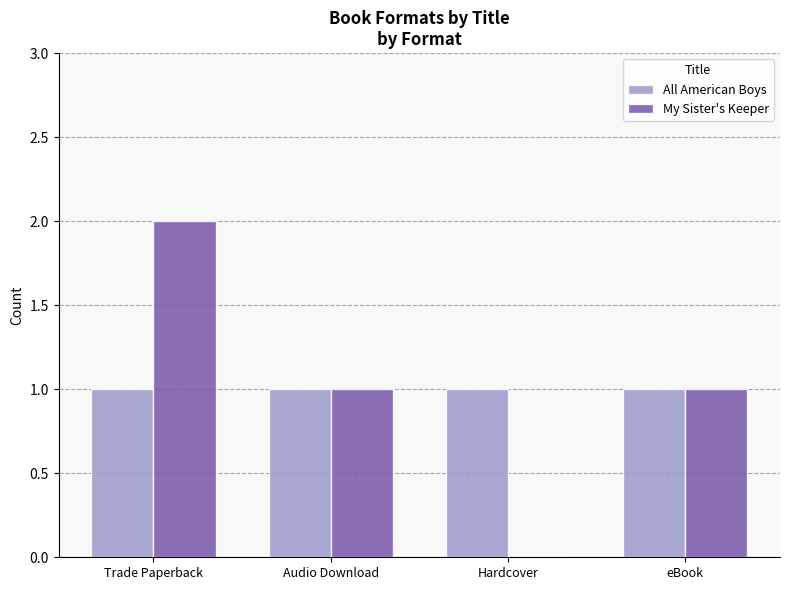

Is it true that All American Boys equals 1 at eBook?

True